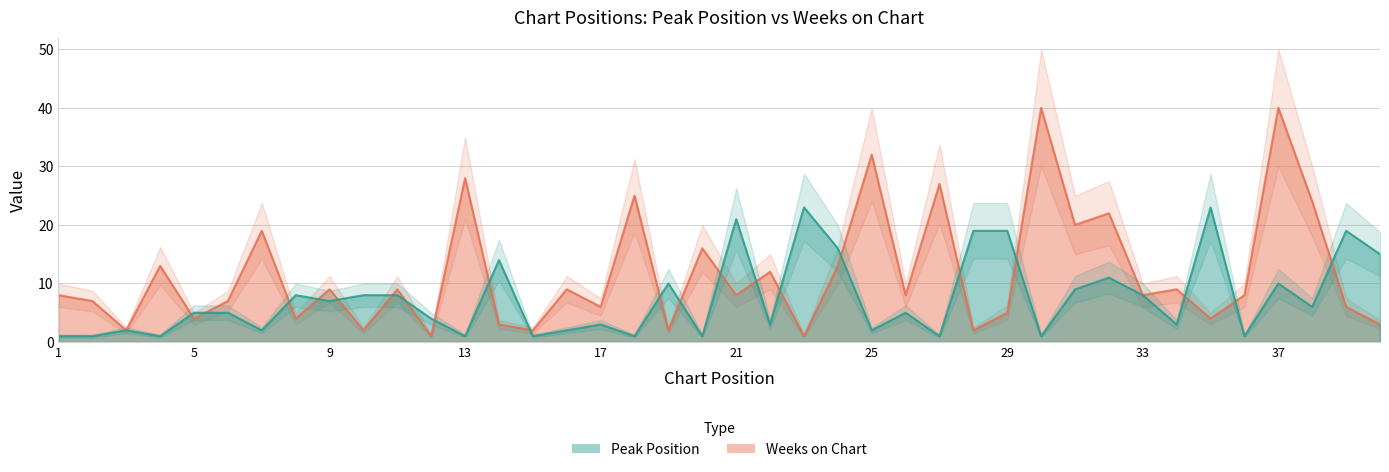

At how many categories does at least one series exceed 28?

3